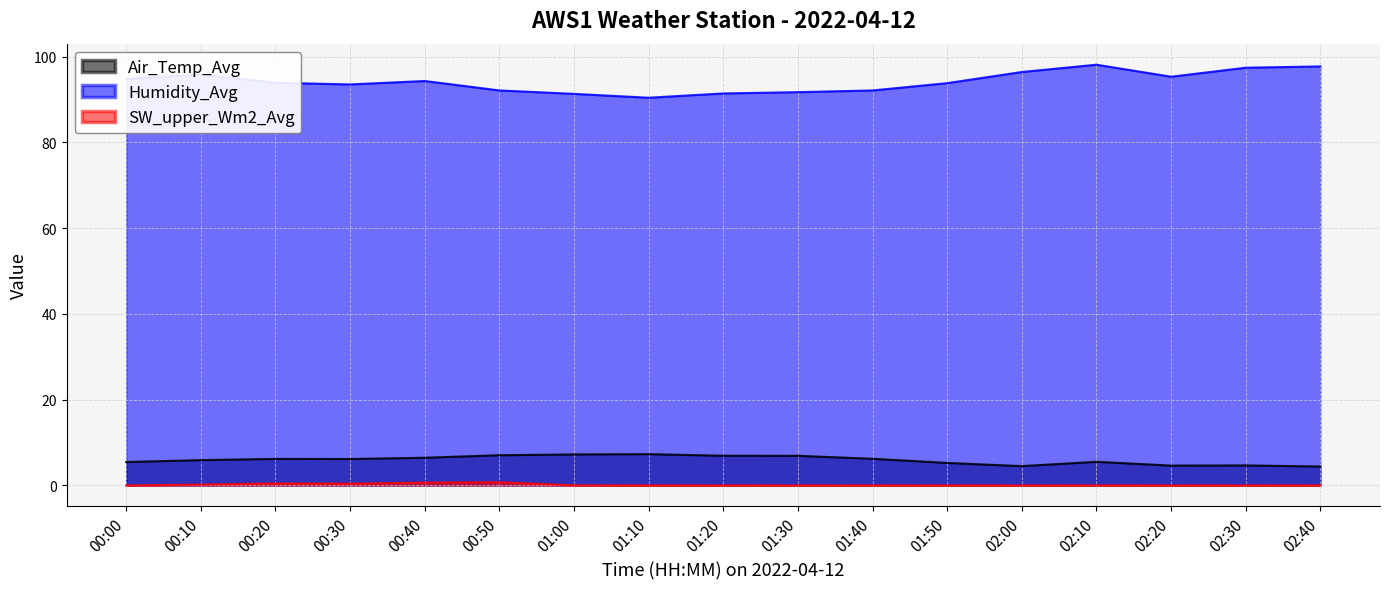

Which series has the largest total across all categories?

Humidity_Avg